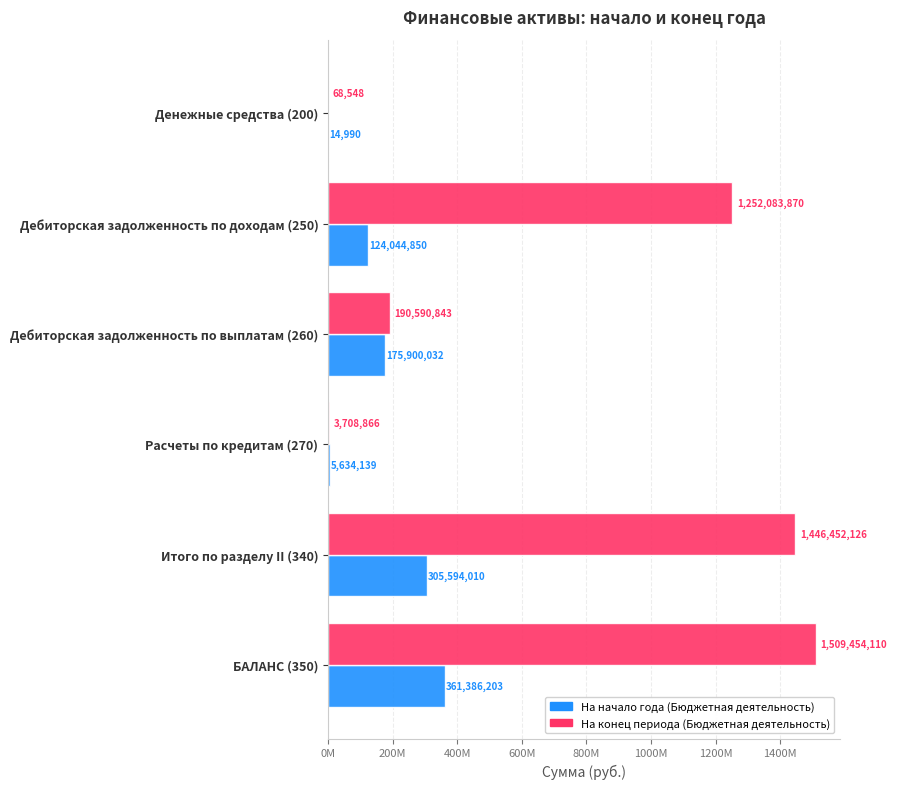

What are all the series names shown in the legend?

На начало года (Бюджетная деятельность), На конец периода (Бюджетная деятельность)